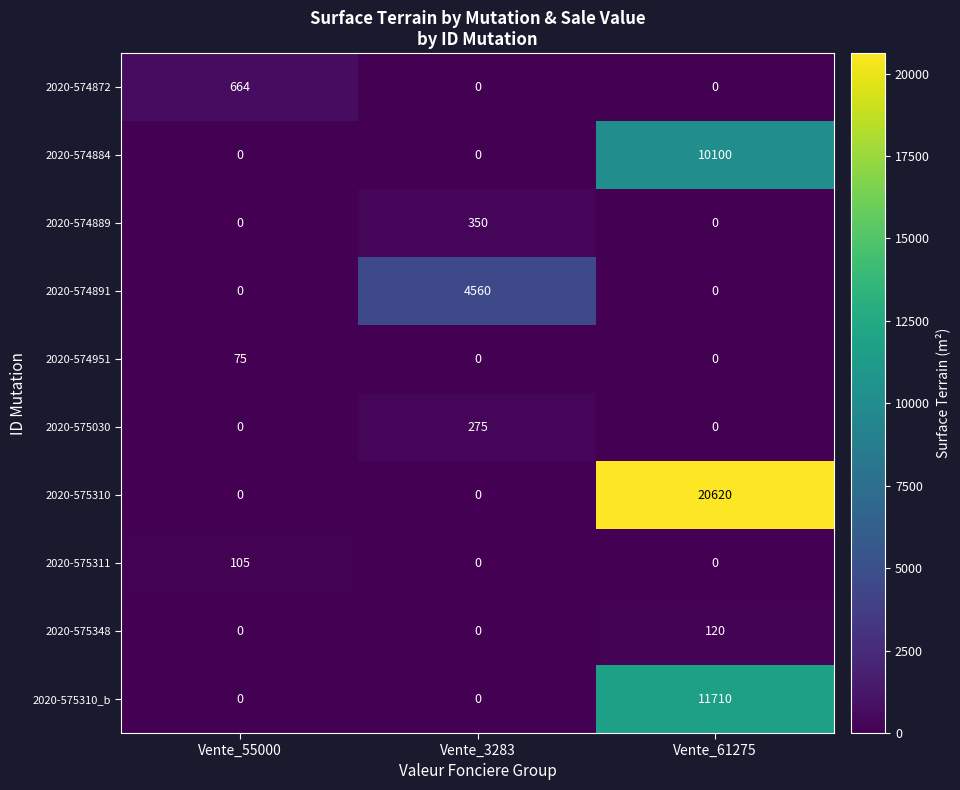

What is the sum of all 2020-575310_b values?

11710